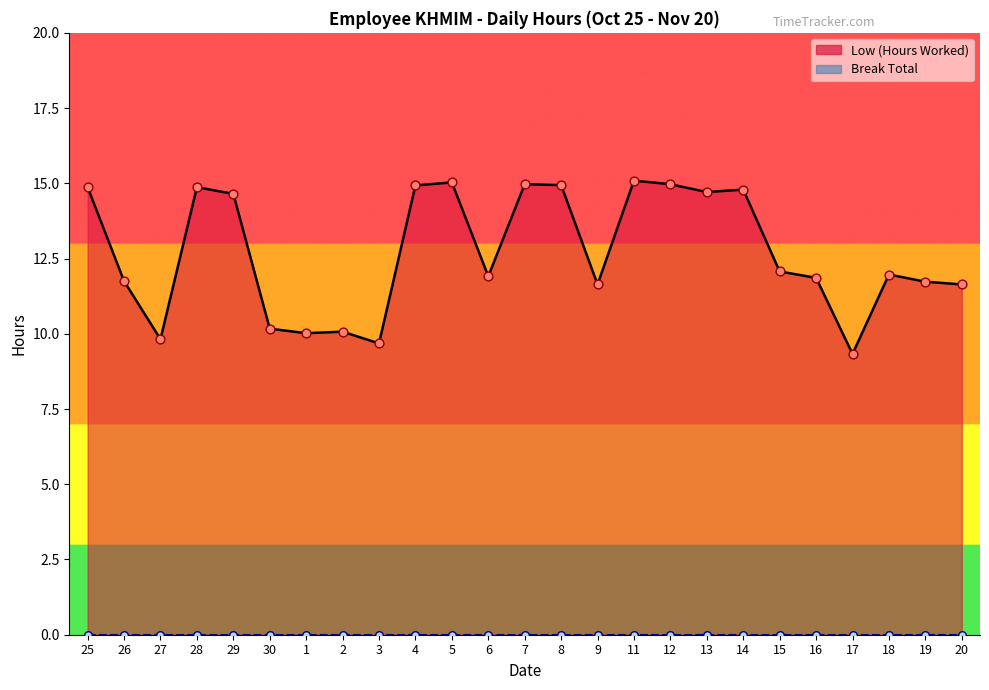

Approximately how many times larger is the value at 7 compared to 20?

1.3